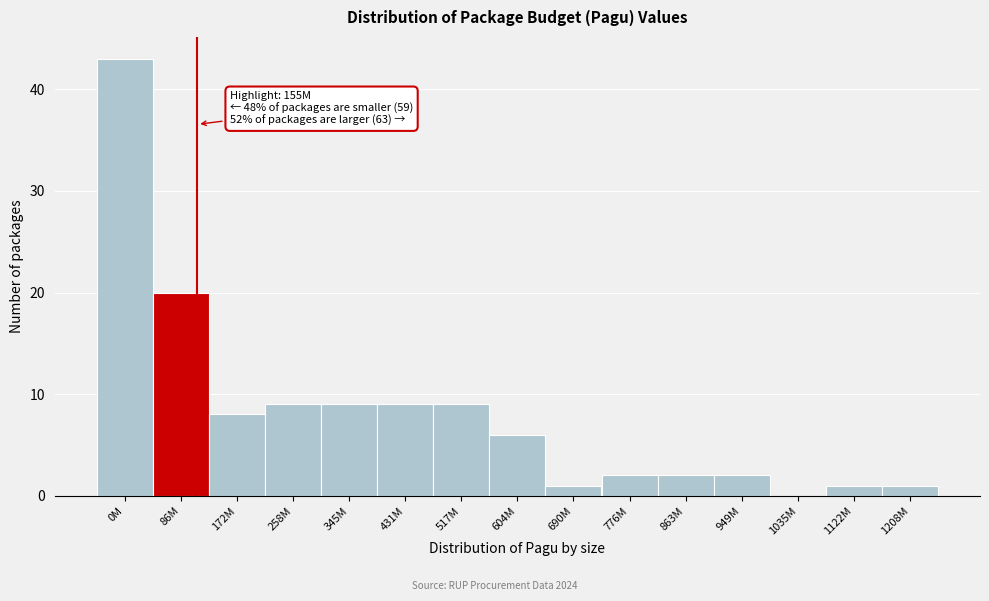

Reading right to left, what are all the values shown in this chart?

1208M=1	1122M=1	1035M=0	949M=2	863M=2	776M=2	690M=1	604M=6	517M=9	431M=9	345M=9	258M=9	172M=8	86M=20	0M=43